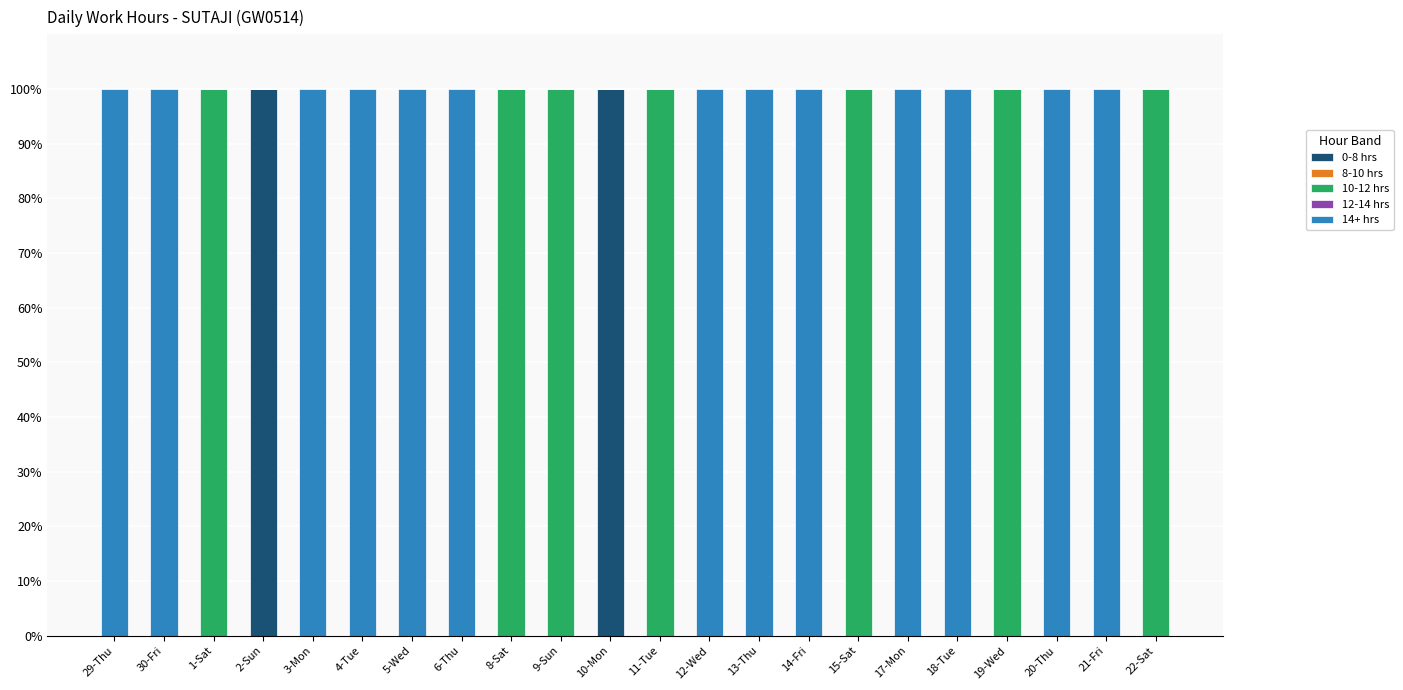

The 0-8 hrs series shows -65 at 6-Thu. True or false?

False